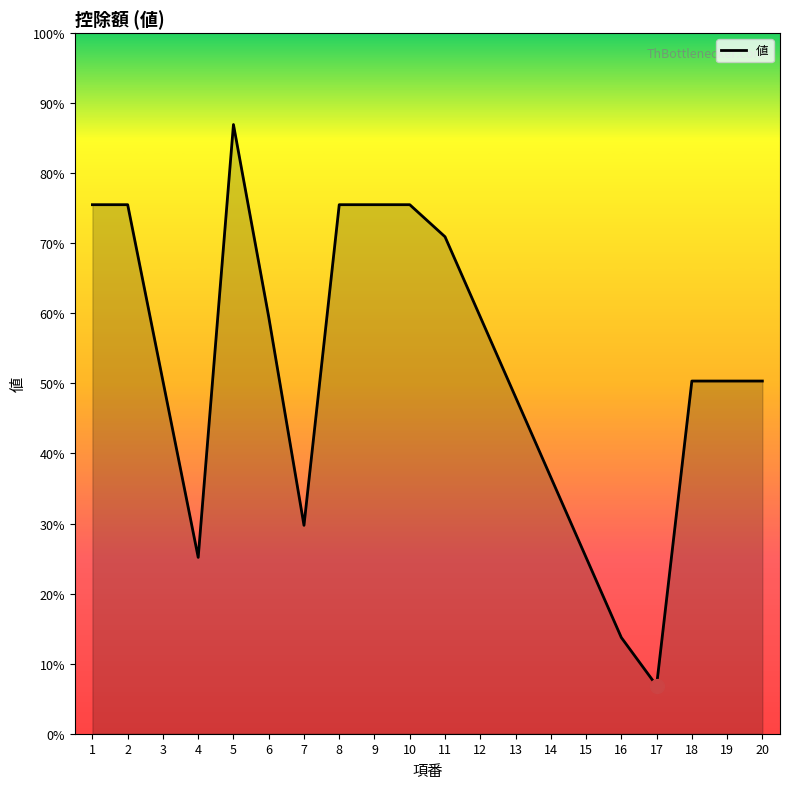

Does the chart have visible grid lines?

No